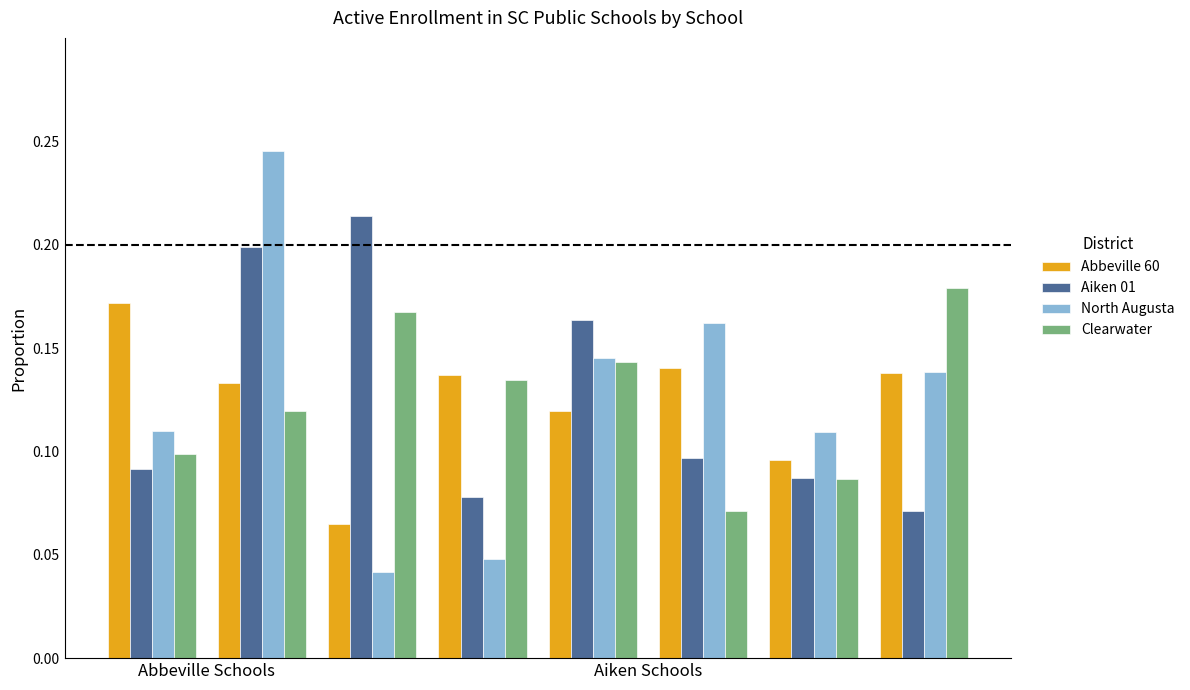

What is the sum of all Clearwater values?

1.0